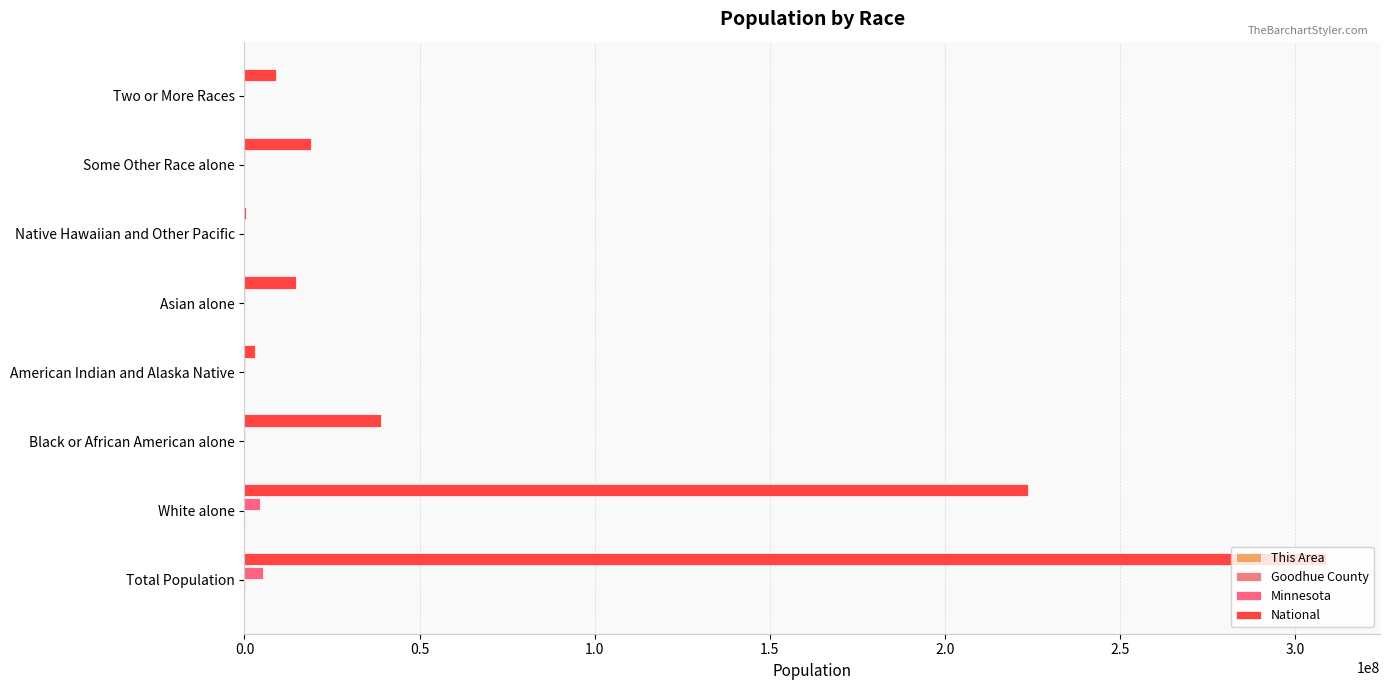

What is the difference between the second highest and minimum values in the Goodhue County series?

43667